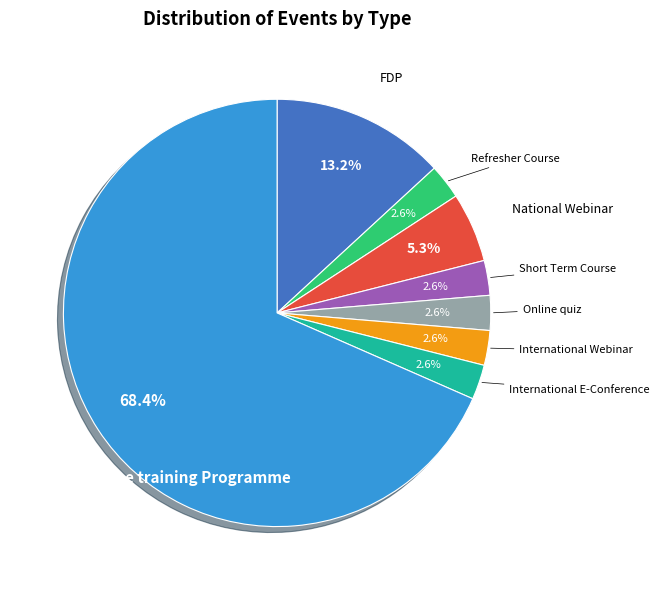

Which has a higher value, National Webinar or FDP?

FDP